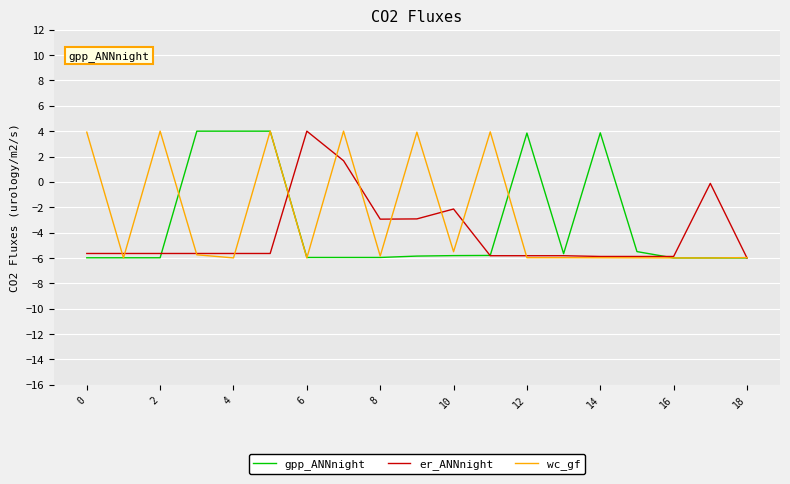

What is the smallest value displayed?

-6.0